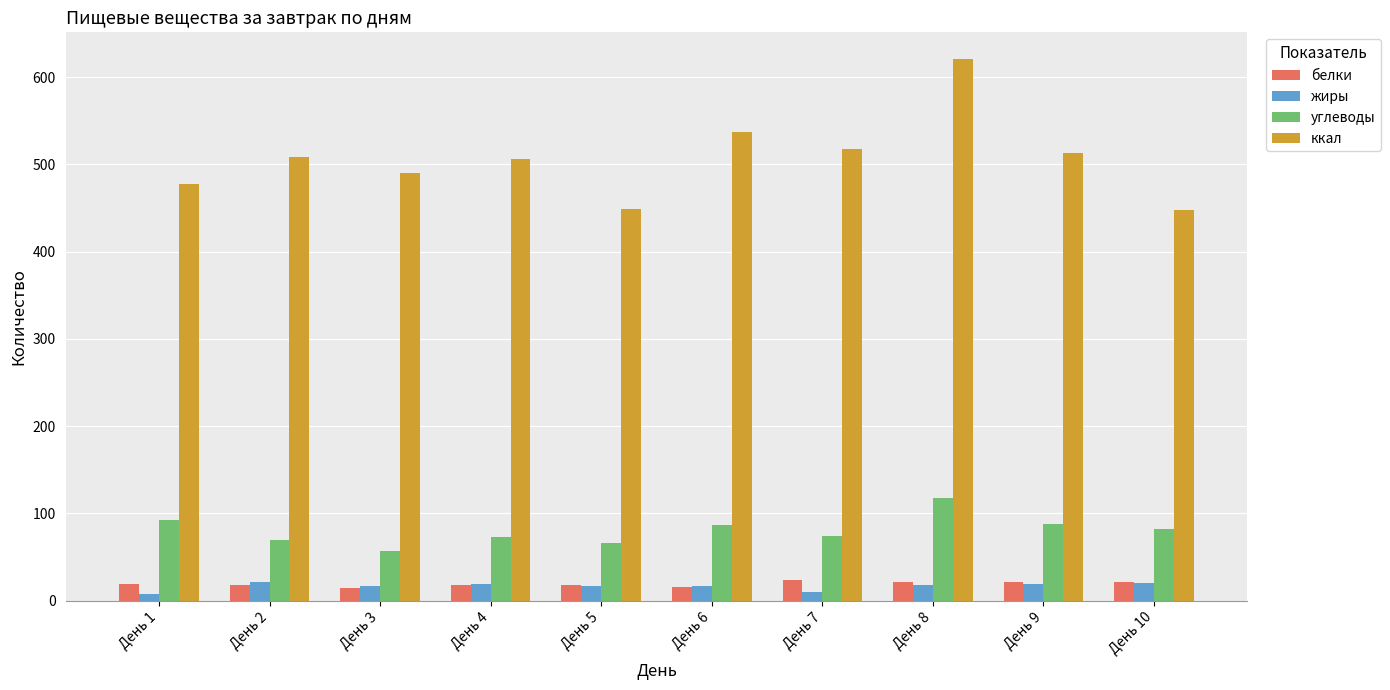

What is the value of the жиры bar at the 9th from the left?

19.1